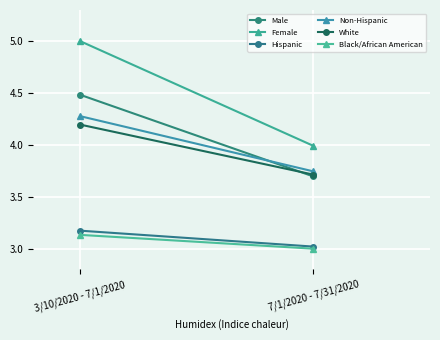

Between 7/1/2020 - 7/31/2020 and 3/10/2020 - 7/1/2020, which is larger?

3/10/2020 - 7/1/2020